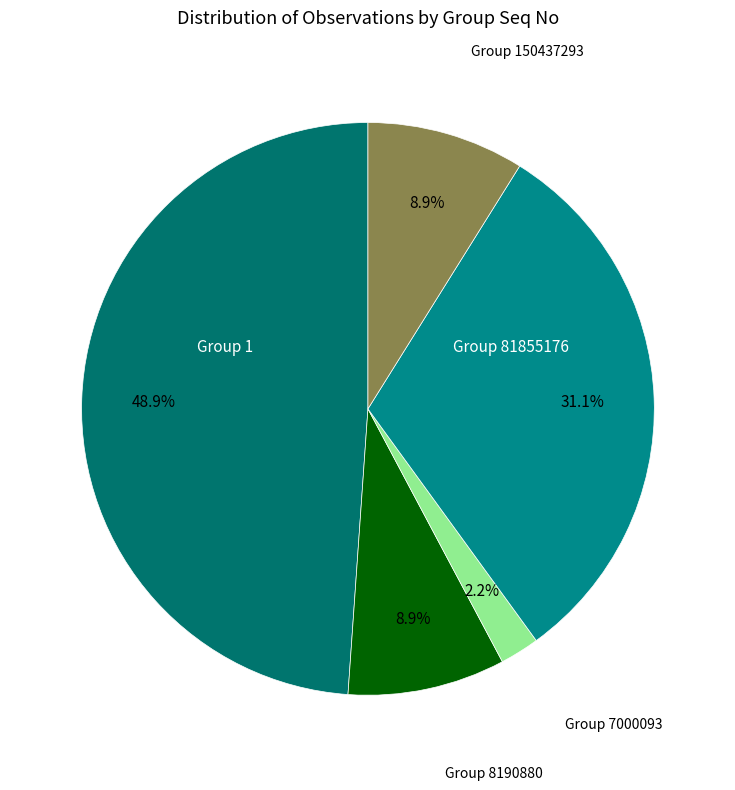

To the nearest percent, what is the difference between the largest and smallest slice percentages?

47%